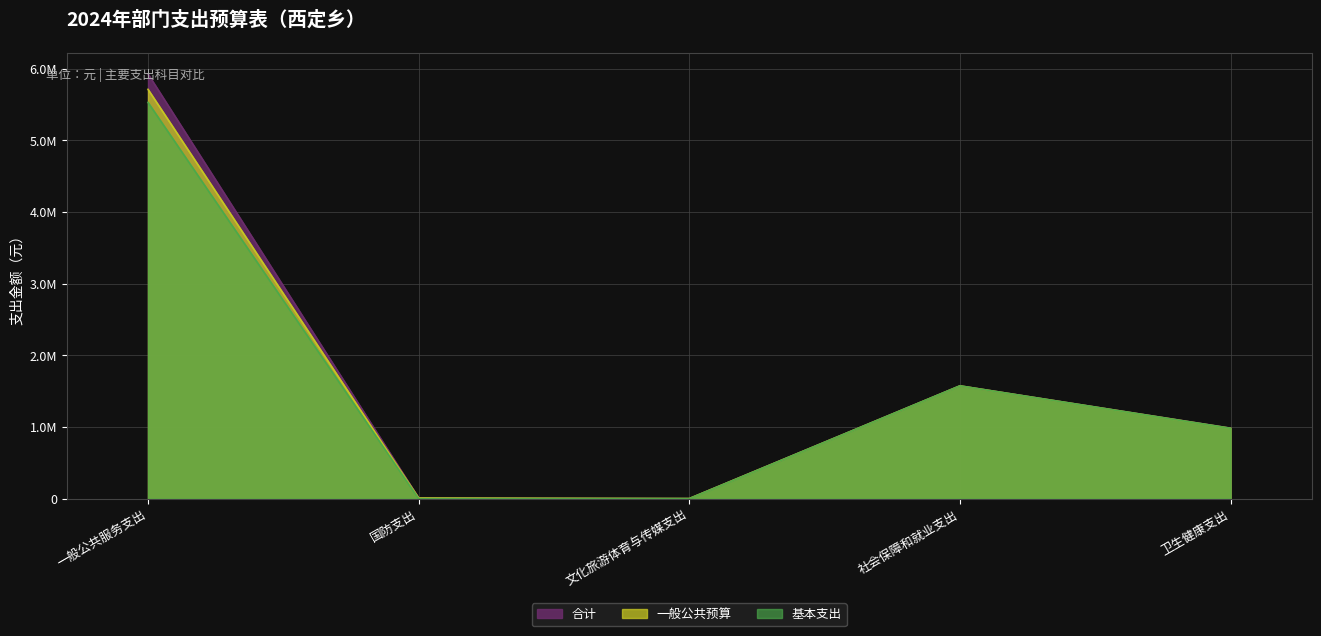

Where is the first local maximum for 一般公共预算?

社会保障和就业支出